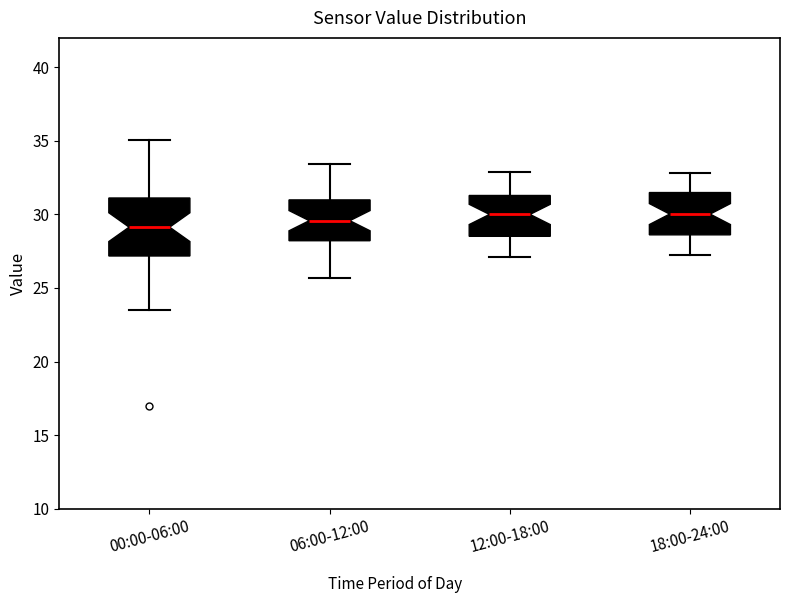

Which box is the tallest, from its lower edge to its upper edge?

00:00-06:00